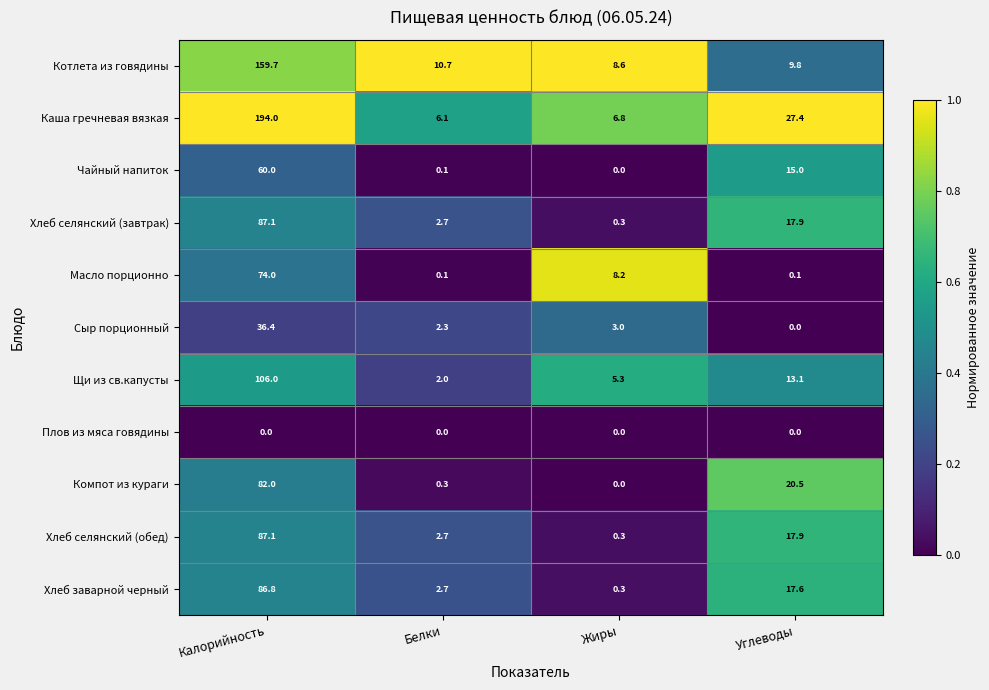

What is the spread (max minus min) of values at Углеводы?

27.4